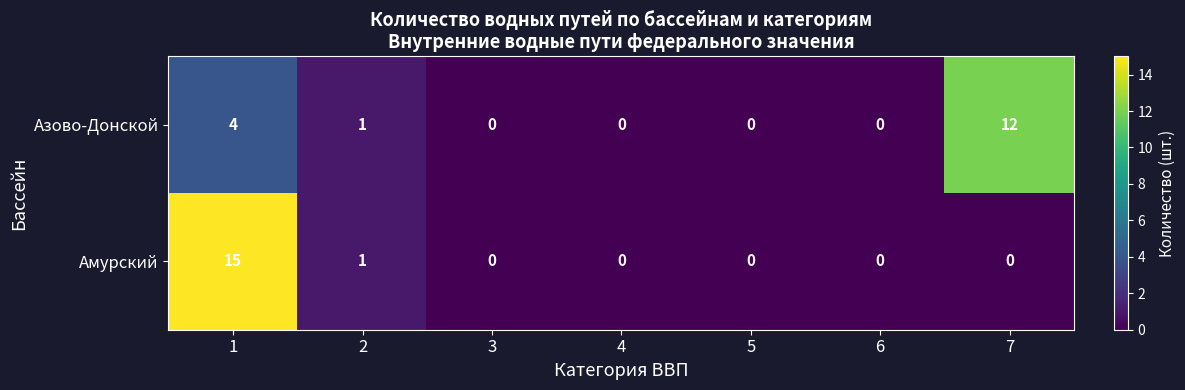

The value of Амурский at 5 is -7. True or false?

False